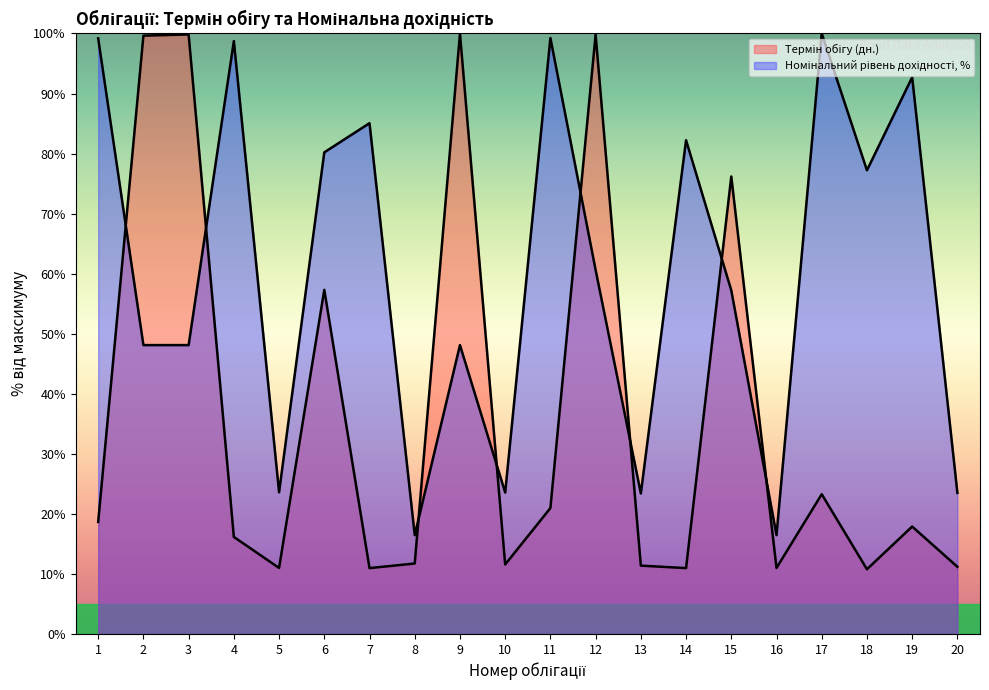

What is the average value of the Термін обігу (дн.) series?

36.5